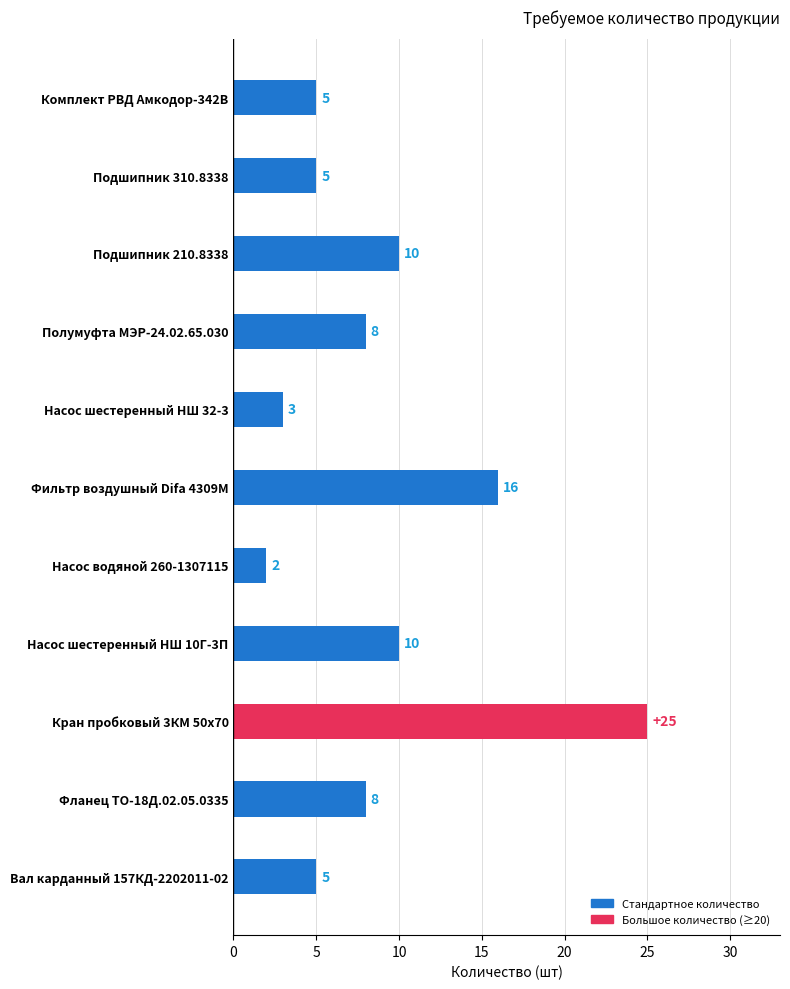

What is the average value?

9